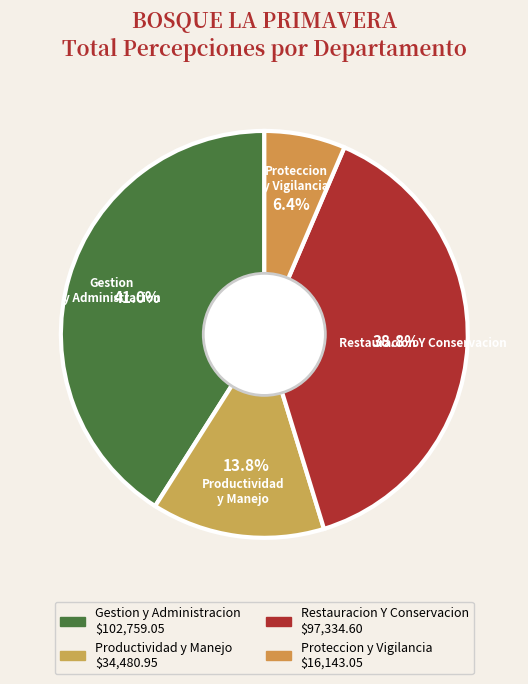

How many segments does this pie chart have?

4